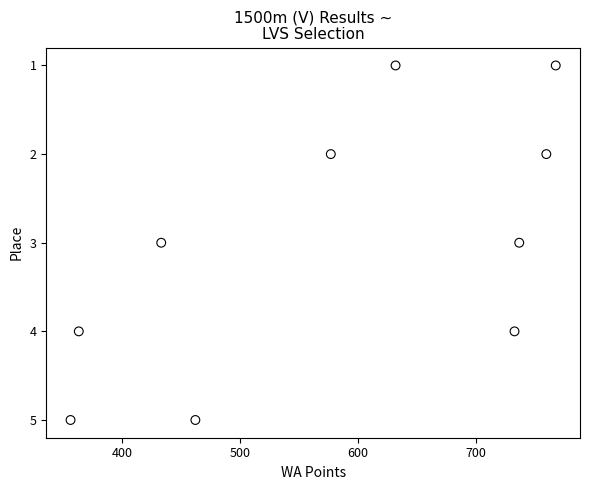

What is the range of Y values (max minus min)?

4